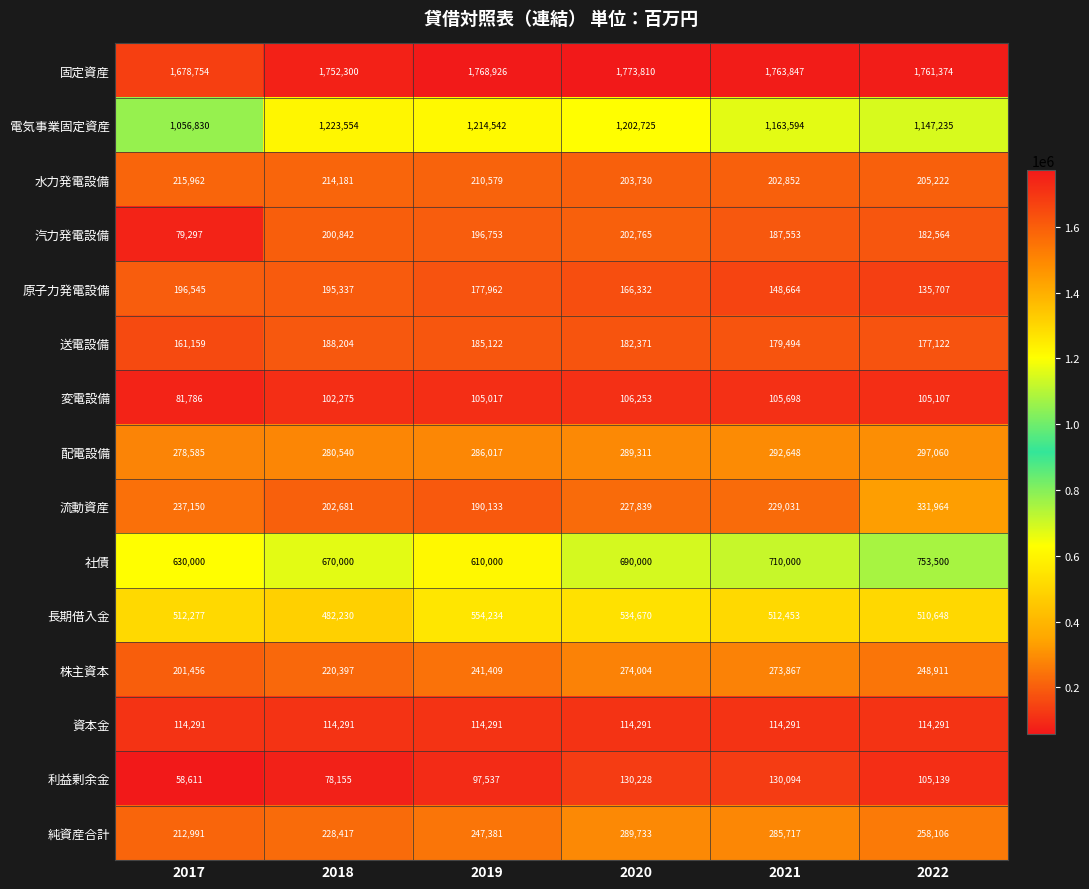

The 株主資本 series shows 220397 at 2018. True or false?

True